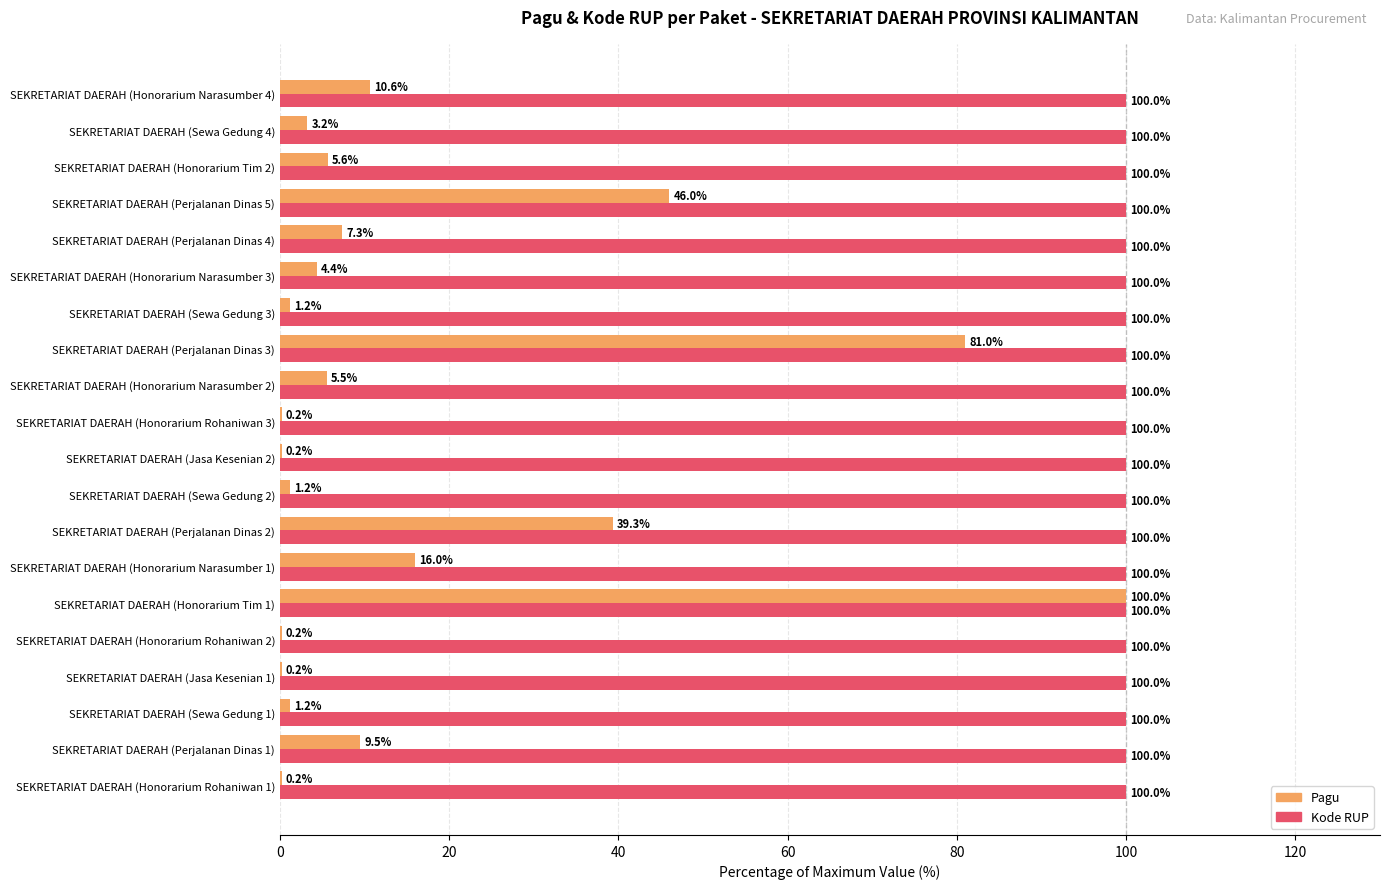

What is the greatest value displayed?

100.0